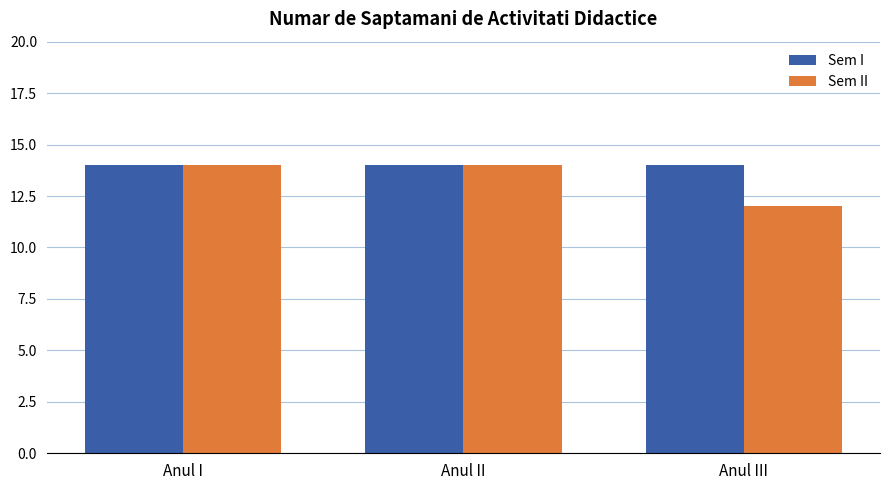

What is the minimum value for Sem II?

12